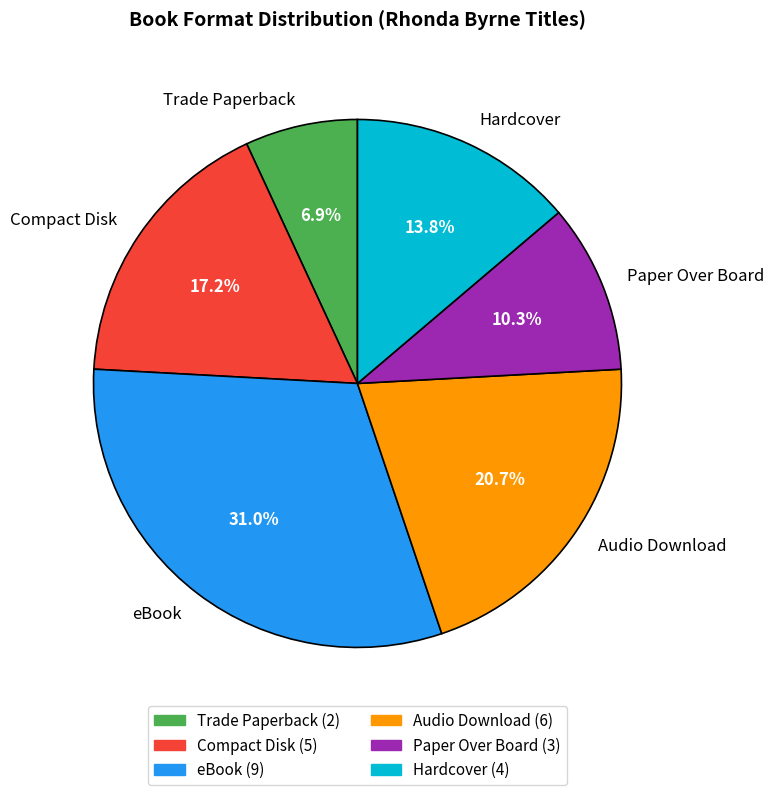

Is it true that Audio Download is 30% of the pie?

False